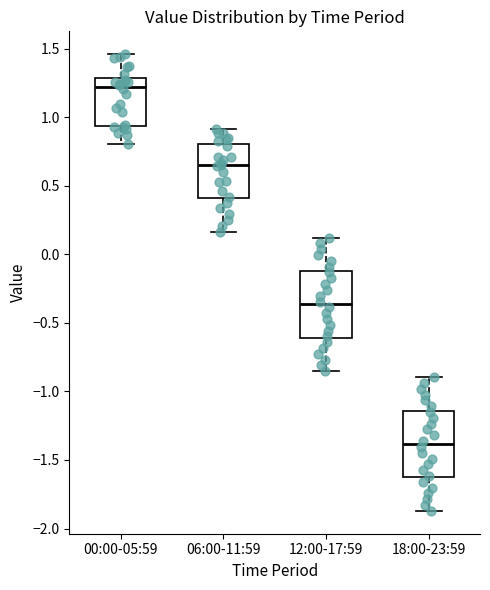

Which box's median line is the lowest?

18:00-23:59